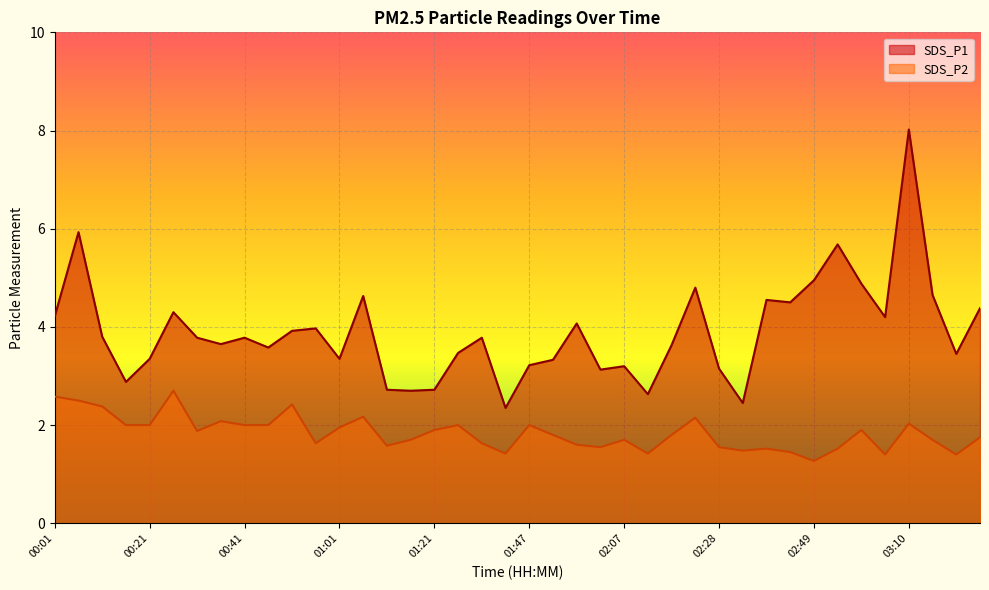

Where is the first local maximum for SDS_P2?

00:26